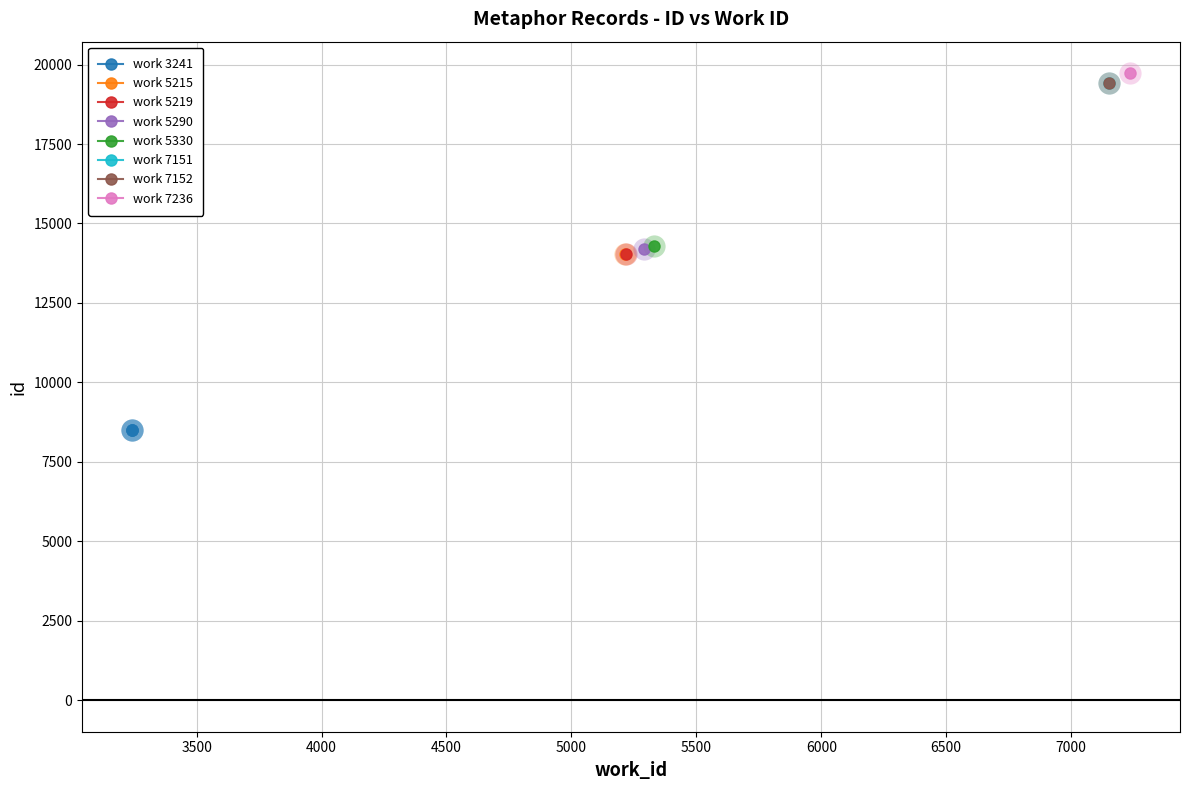

How many values are below 8494?

1